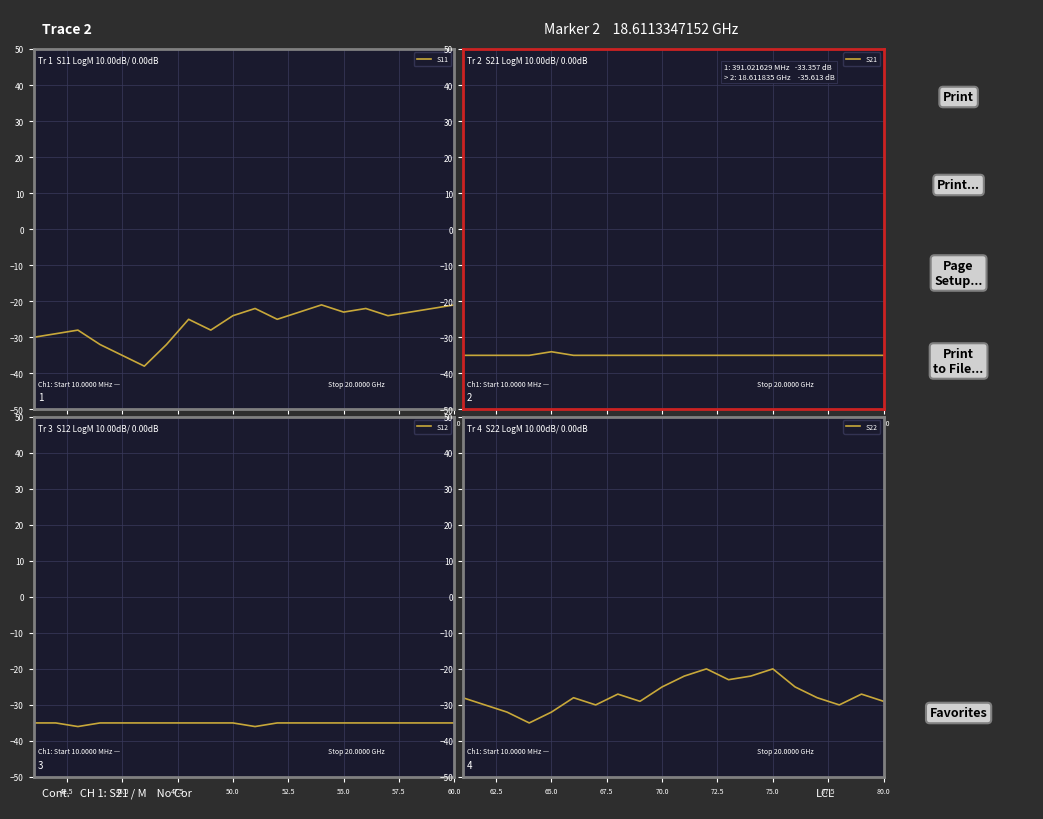

True or false: S12 and S22 cross at least once.

False